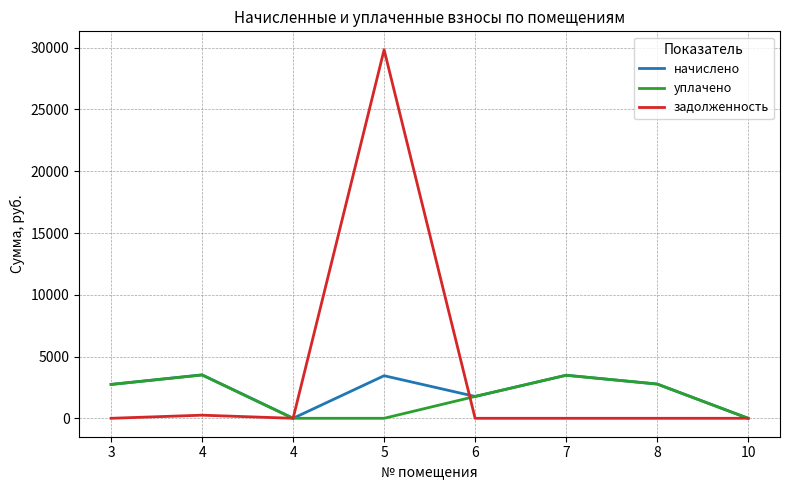

Is this an area chart (filled region under the line)?

No